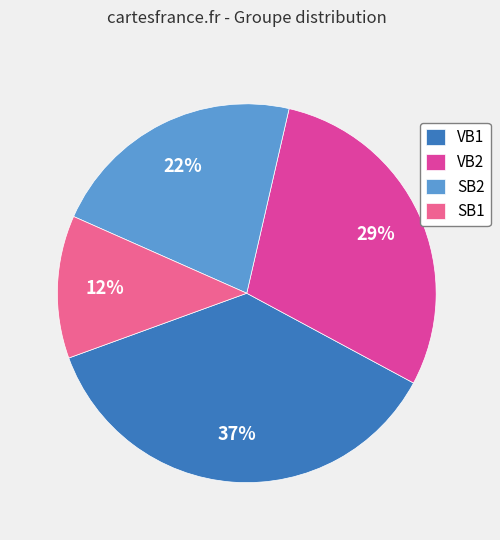

To the nearest percent, what portion does VB2 represent?

29%